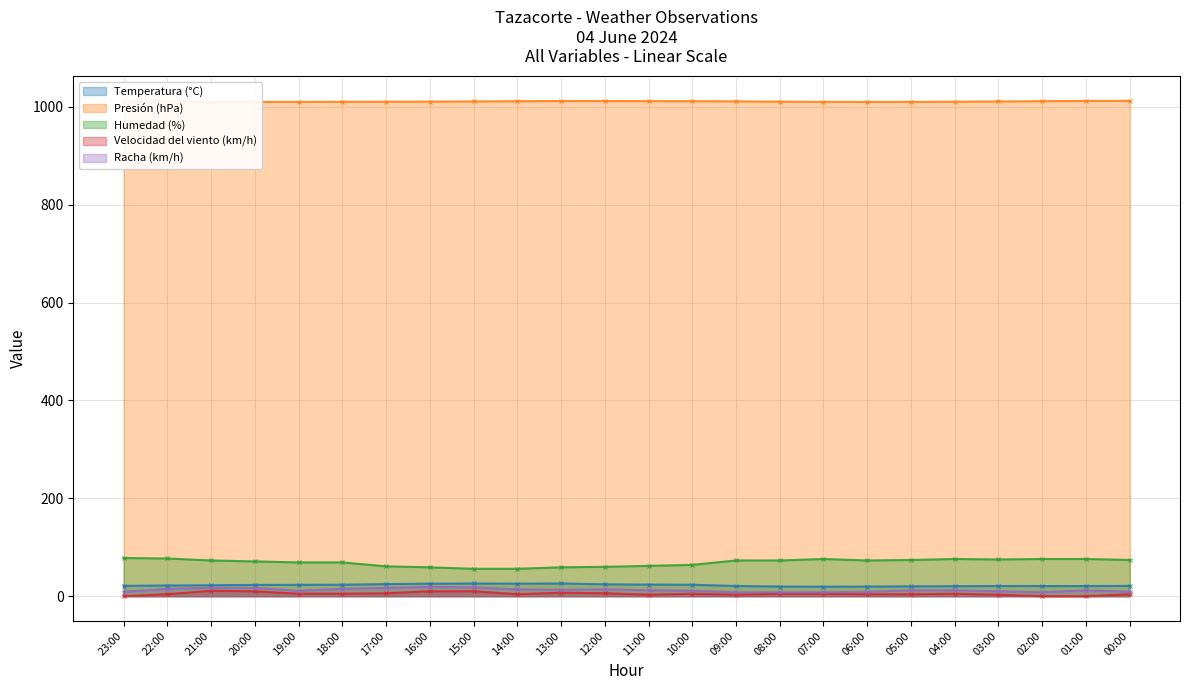

Reading left to right, transcribe all the data shown in this chart.

Temperatura (°C): 21.1	21.8	22.3	23.1	23.2	23.5	24.7	25.6	25.9	25.6	26.0	24.2	23.7	23.4	20.8	19.7	19.4	19.6	20.1	20.4	20.8	20.7	20.7	21.0
Presión (hPa): 1010.7	1010.6	1010.0	1009.9	1010.0	1010.2	1010.4	1010.6	1011.0	1011.4	1011.8	1011.8	1011.6	1011.5	1011.1	1010.5	1010.0	1009.9	1010.0	1010.4	1010.9	1011.5	1012.0	1012.1
Humedad (%): 78.0	77.0	73.0	71.0	69.0	69.0	61.0	59.0	56.0	56.0	59.0	60.0	62.0	64.0	73.0	73.0	76.0	73.0	74.0	76.0	75.0	76.0	76.0	74.0
Velocidad del viento (km/h): 0.0	4.0	11.0	10.0	5.0	5.0	6.0	10.0	10.0	4.0	7.0	6.0	3.0	5.0	3.0	5.0	5.0	4.0	4.0	5.0	3.0	0.0	0.0	4.0
Racha (km/h): 9.0	15.0	17.0	17.0	11.0	15.0	17.0	19.0	18.0	14.0	13.0	14.0	12.0	11.0	8.0	8.0	8.0	9.0	12.0	12.0	10.0	8.0	12.0	9.0